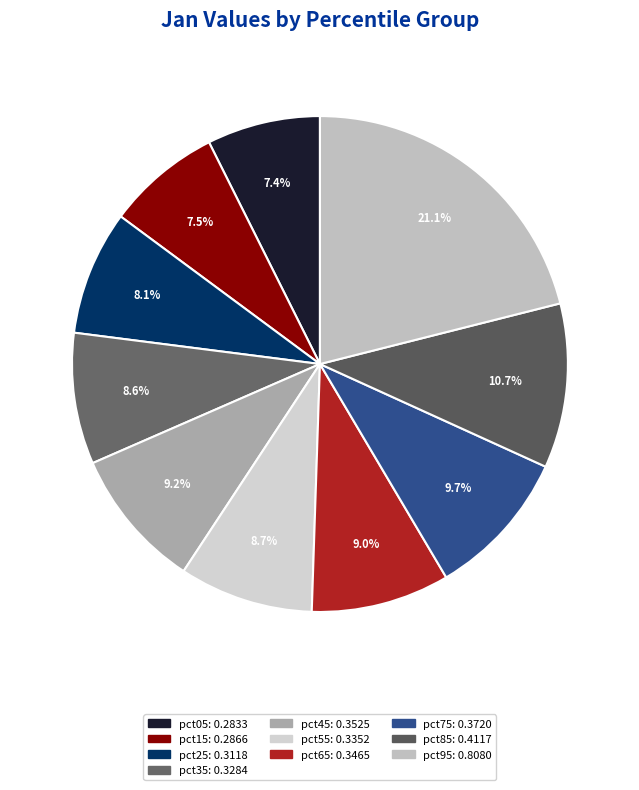

Which has a higher value, pct75 or pct25?

pct75